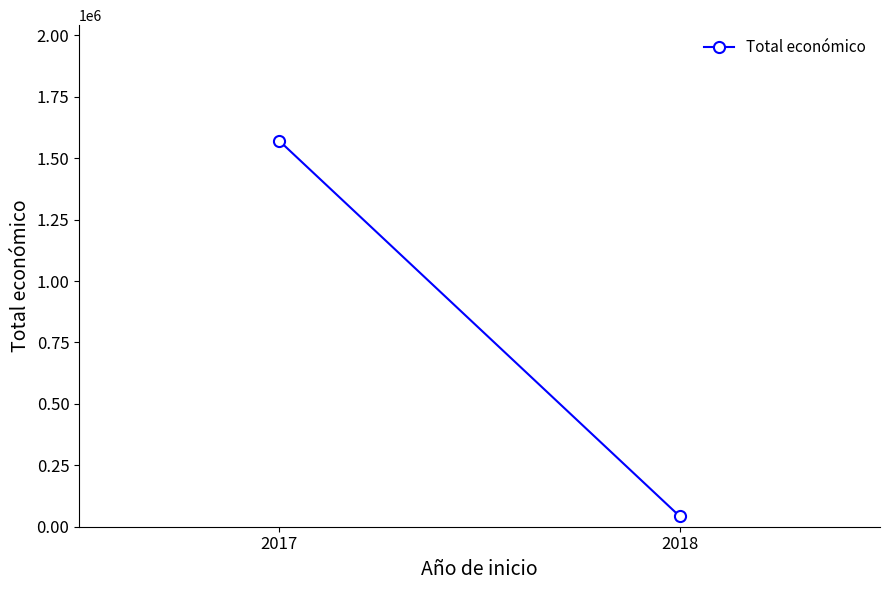

Rank the categories by value from highest to lowest.

2017, 2018